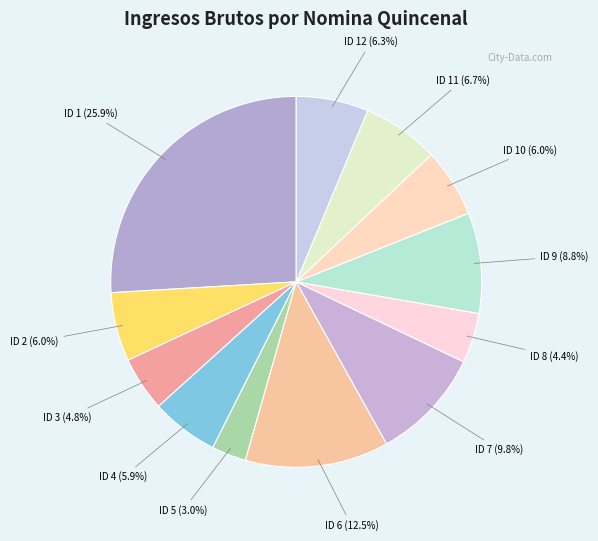

Which slice is the smallest?

ID 5